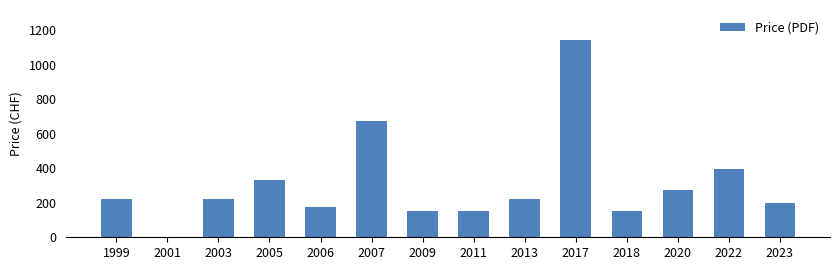

Between 2023 and 2007, which is larger?

2007